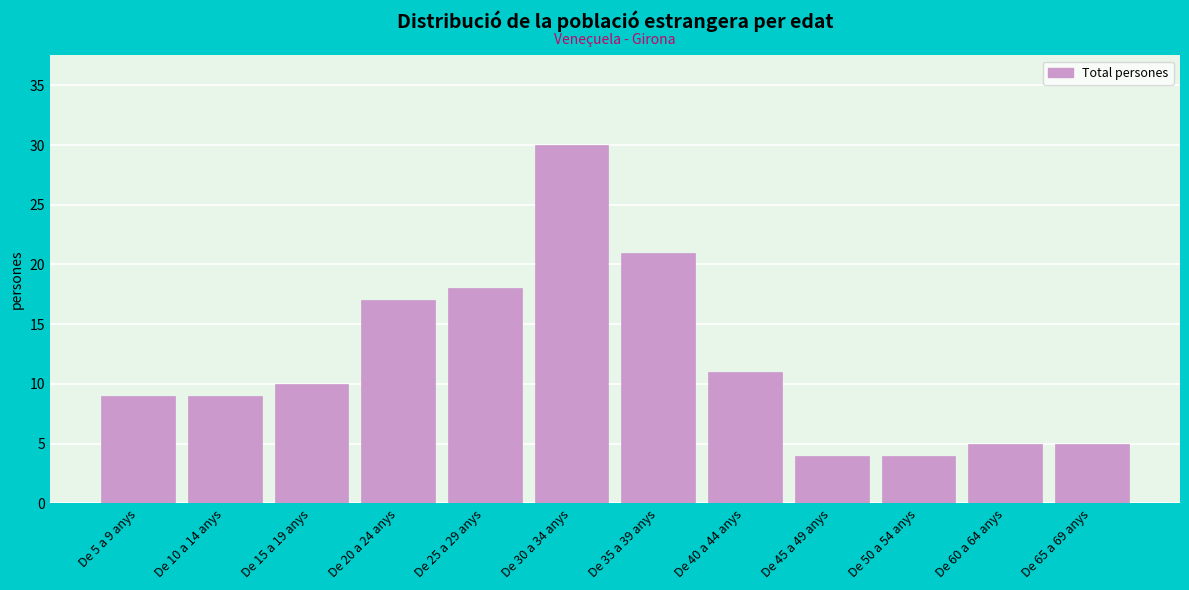

Reading left to right, extract all data points from this chart.

9	9	10	17	18	30	21	11	4	4	5	5